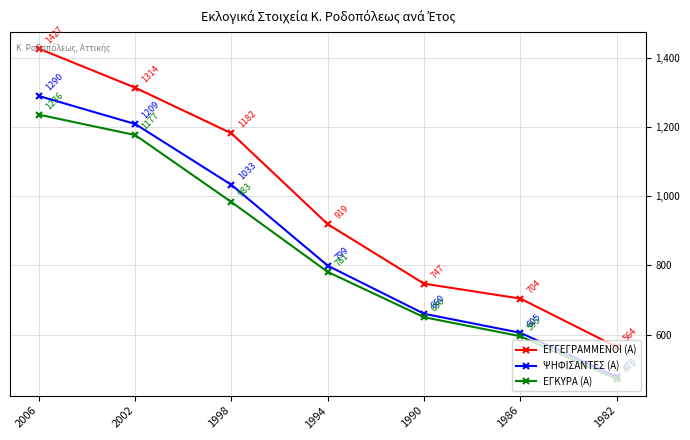

True or false: ΨΗΦΙΣΑΝΤΕΣ (Α) and ΕΓΚΥΡΑ (Α) intersect in this chart.

False